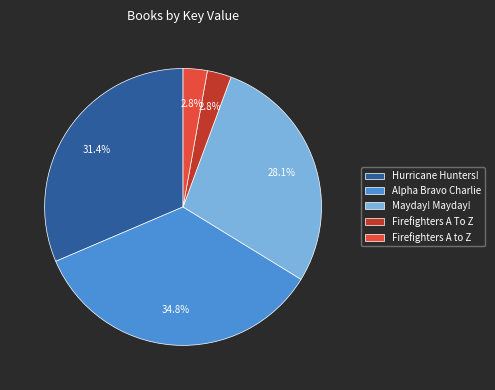

Which slice is the largest?

Alpha Bravo Charlie